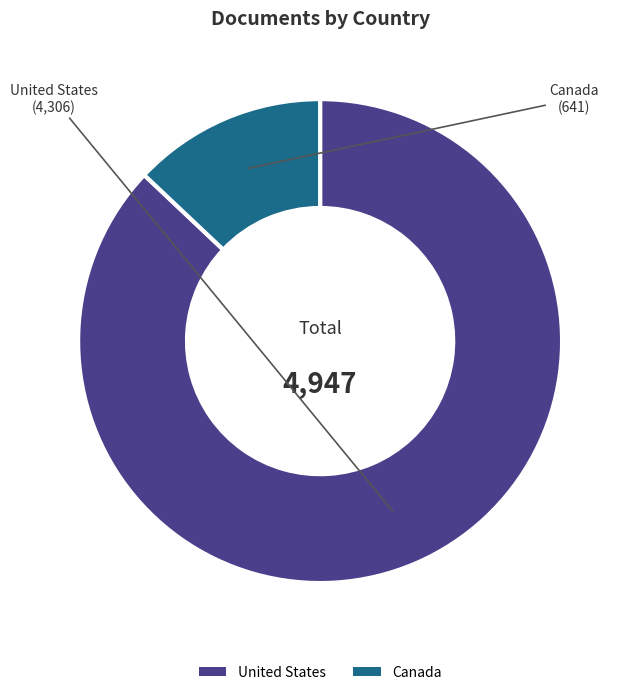

Do Canada and United States together represent more than half of the pie?

Yes